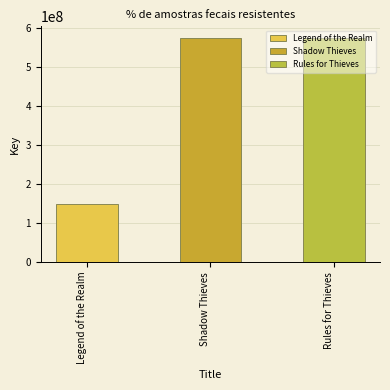

What is the average value?

433407784